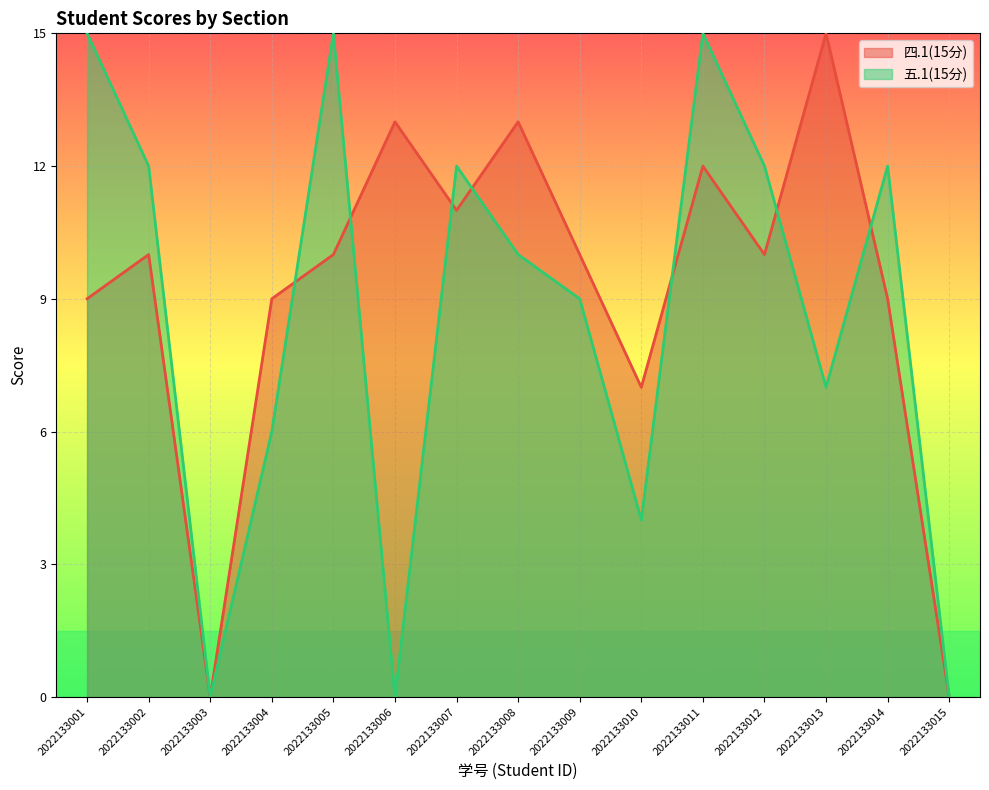

What is the difference between the maximum and minimum values in the 五.1(15分) series?

15